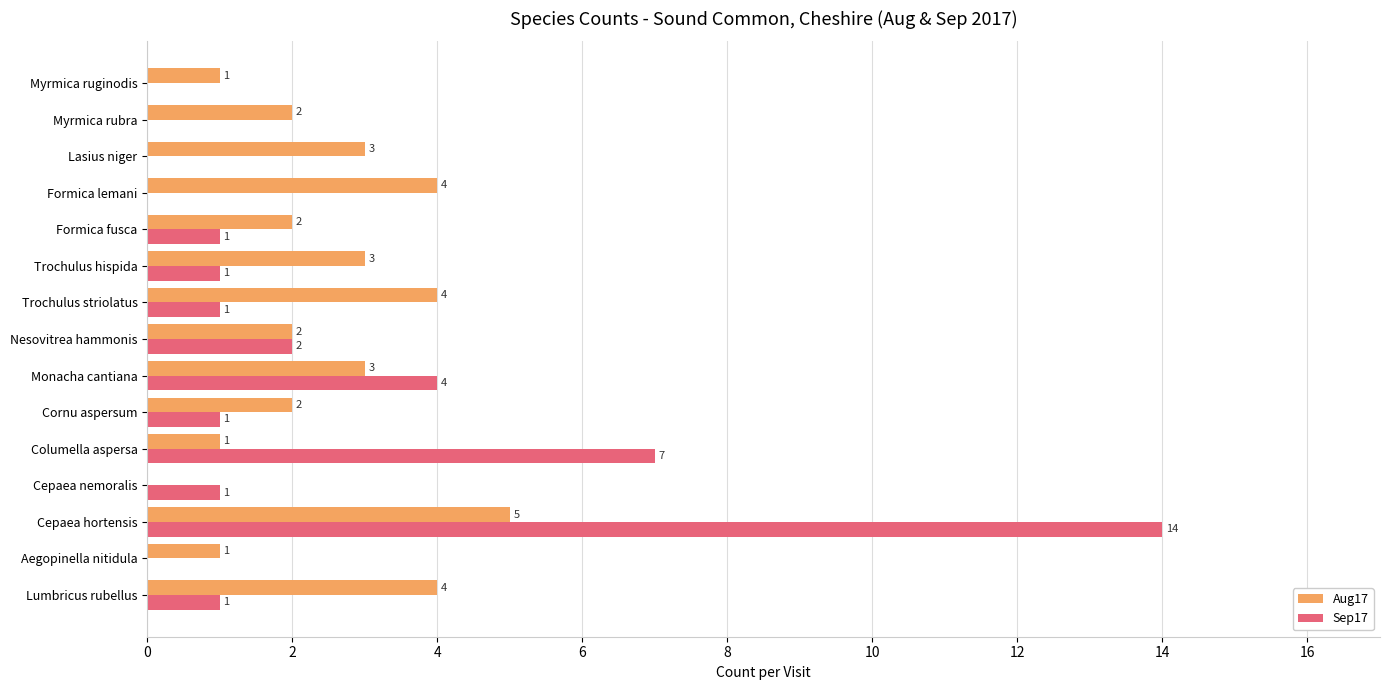

What is the total value across all series at Formica lemani?

4